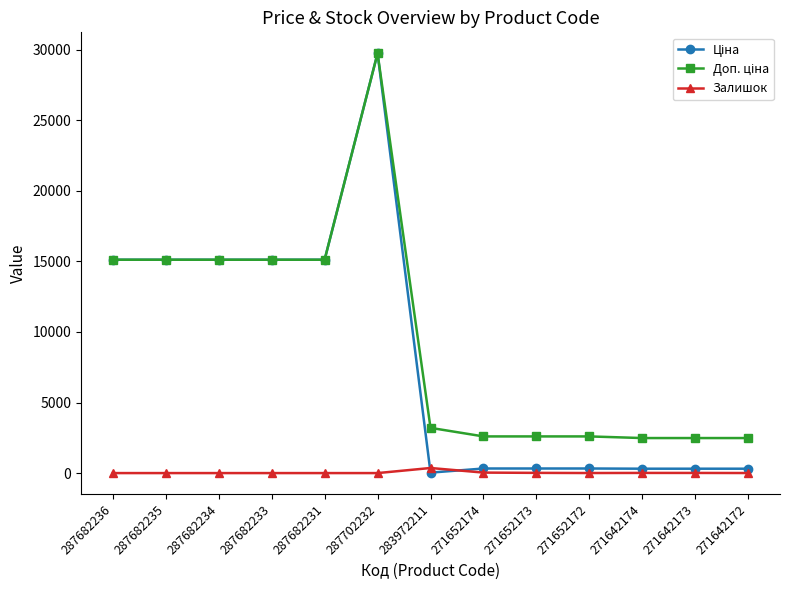

What is the difference between the highest and lowest values at 287682236?

15120.0